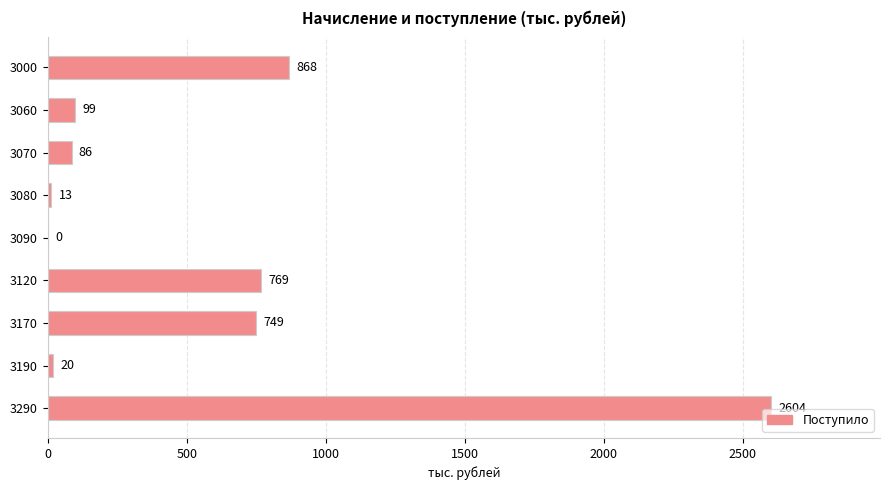

Reading top to bottom, list all the values displayed in this chart.

3000=868	3060=99	3070=86	3080=13	3090=0	3120=769	3170=749	3190=20	3290=2604